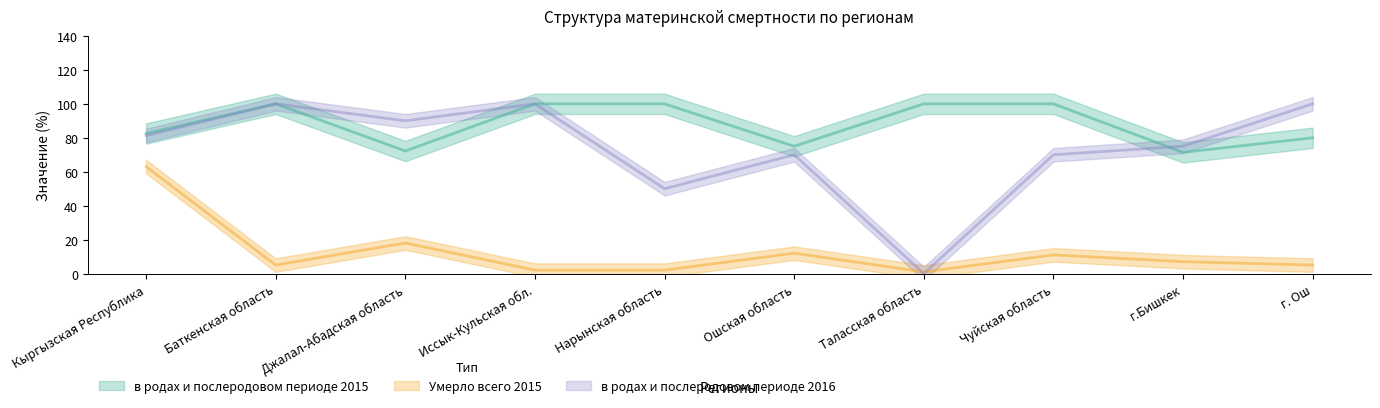

How many data points in в родах и послеродовом периоде 2015 are less than 100?

5